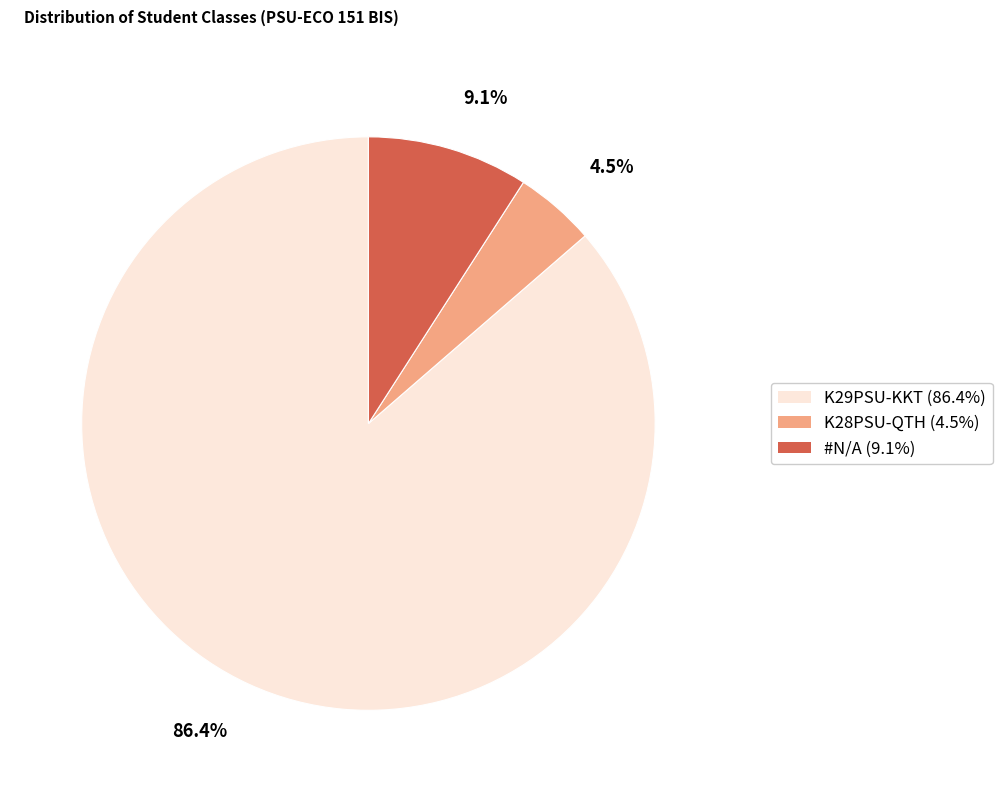

To the nearest percent, what percentage of the pie is K29PSU-KKT?

86%